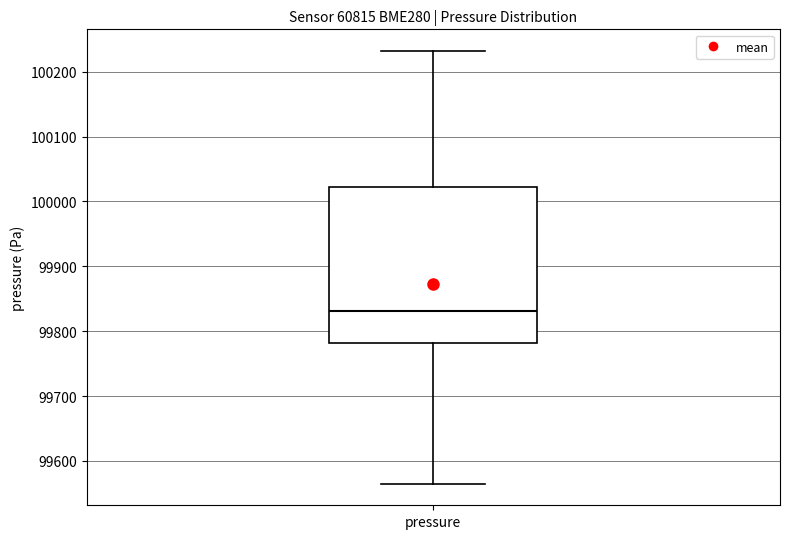

Where is the lower edge of the box for pressure on the y-axis? The values are not printed on the chart, so give them approximately, as read against the axis.

99780